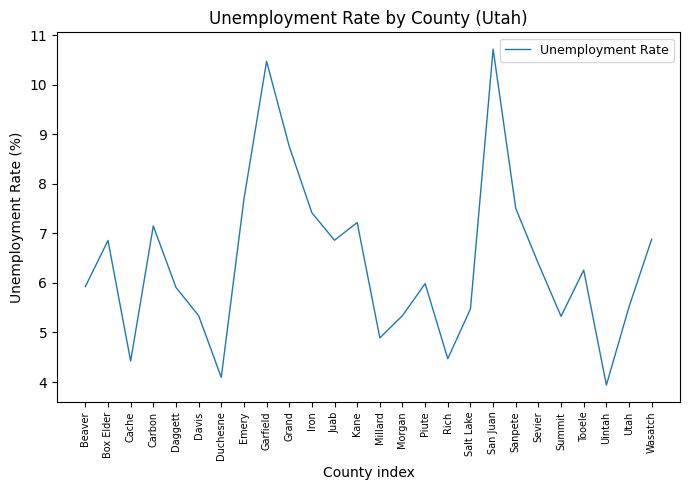

Reading left to right, extract all data points from this chart.

Beaver=5.9	Box Elder=6.9	Cache=4.4	Carbon=7.1	Daggett=5.9	Davis=5.3	Duchesne=4.1	Emery=7.7	Garfield=10.5	Grand=8.8	Iron=7.4	Juab=6.9	Kane=7.2	Millard=4.9	Morgan=5.3	Piute=6.0	Rich=4.5	Salt Lake=5.5	San Juan=10.7	Sanpete=7.5	Sevier=6.4	Summit=5.3	Tooele=6.3	Uintah=3.9	Utah=5.5	Wasatch=6.9